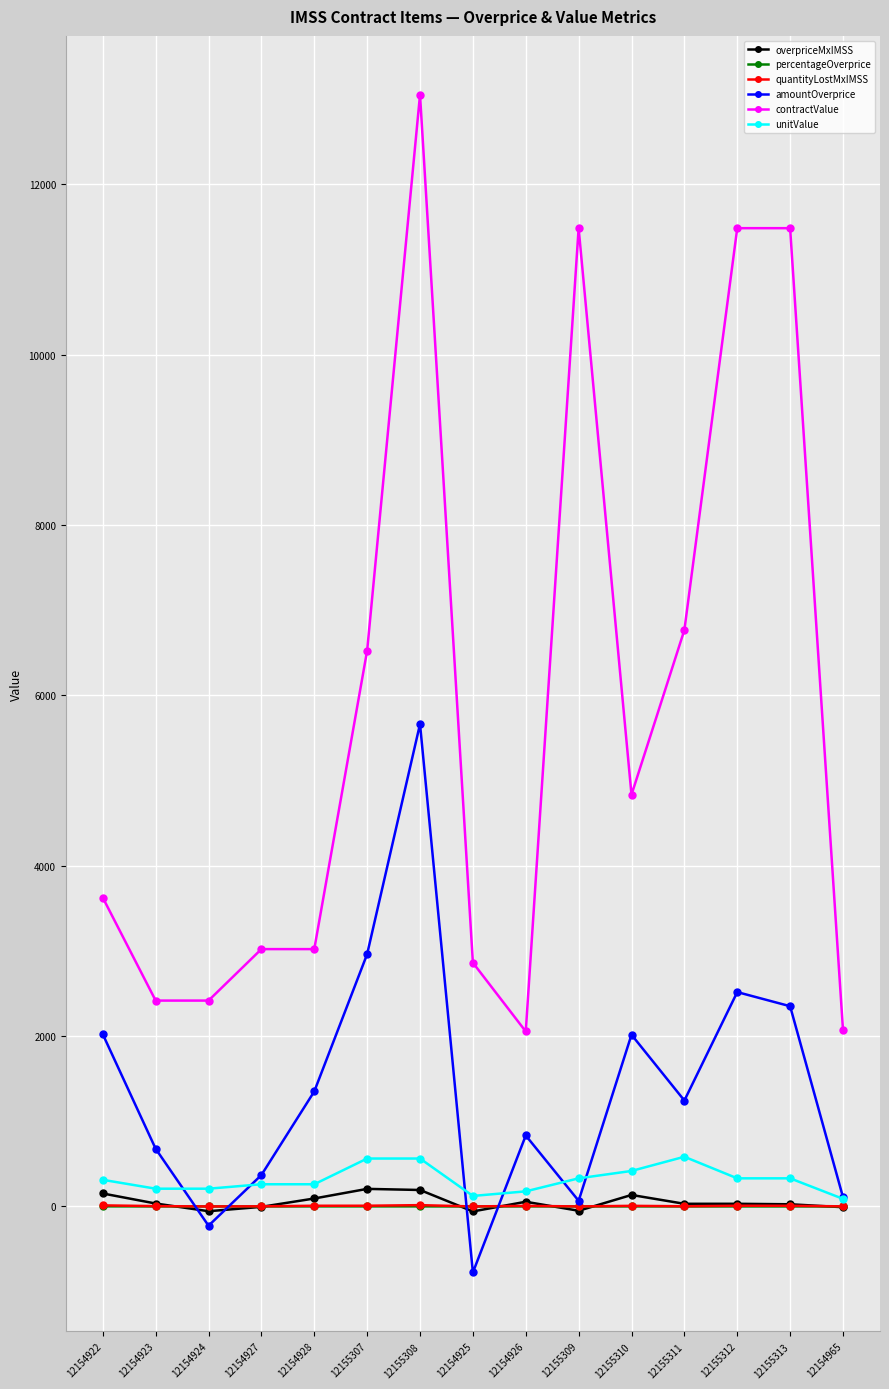

Is it true that overpriceMxIMSS equals 31.1 at 12155312?

True